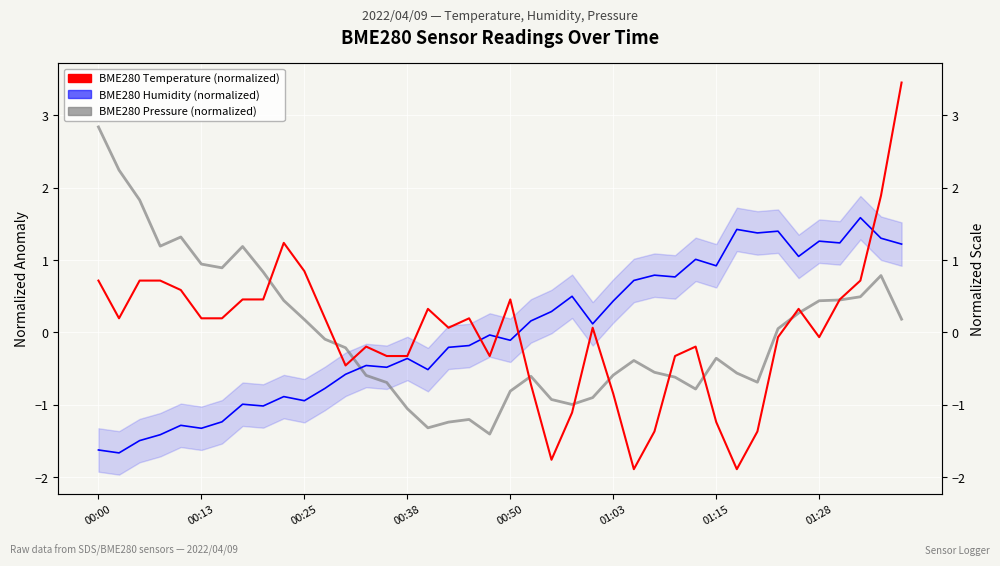

At which category is the sum across all series the highest?

39